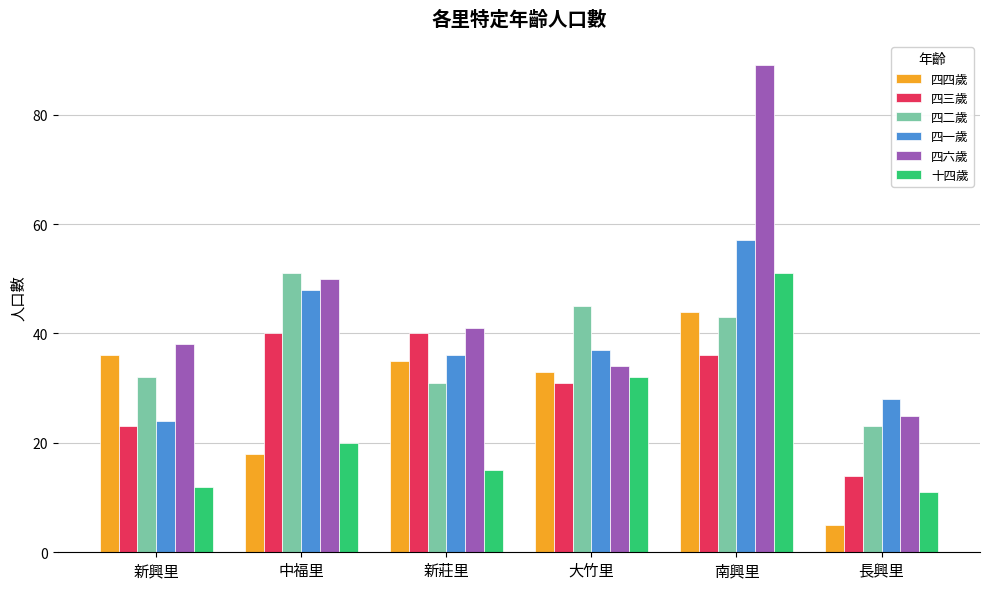

What is the sum of all 四一歲 values?

230